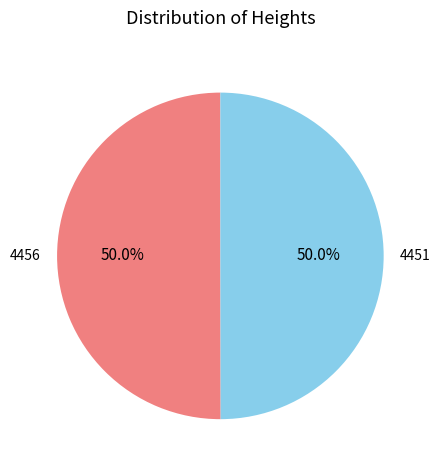

Approximately how many times larger is the value at 4456 compared to 4451?

1.0